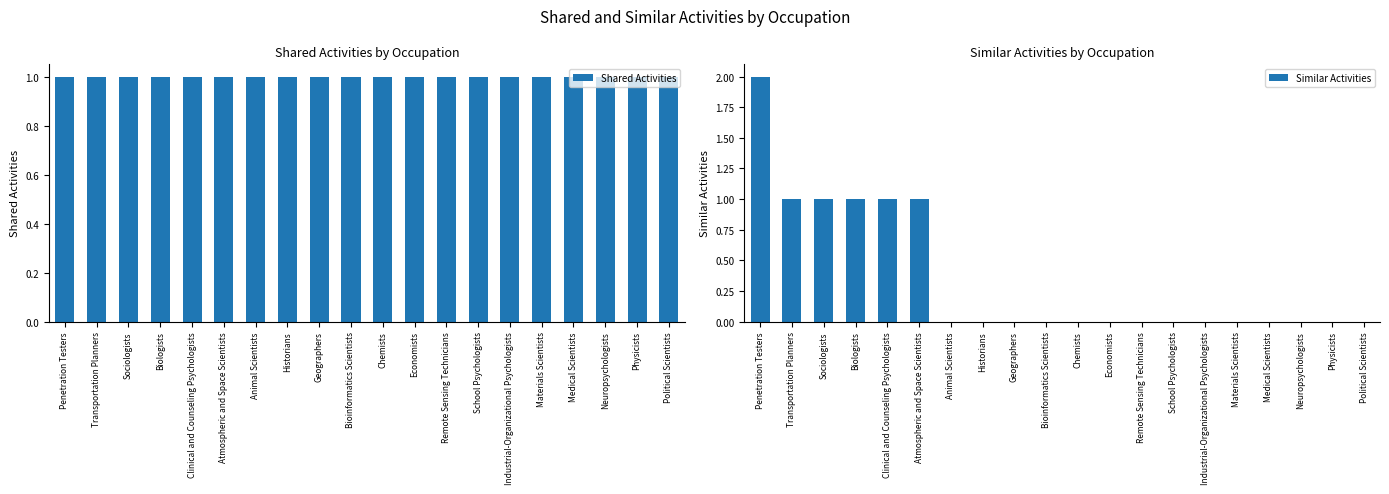

What are all the series names shown in the legend?

Shared Activities, Similar Activities